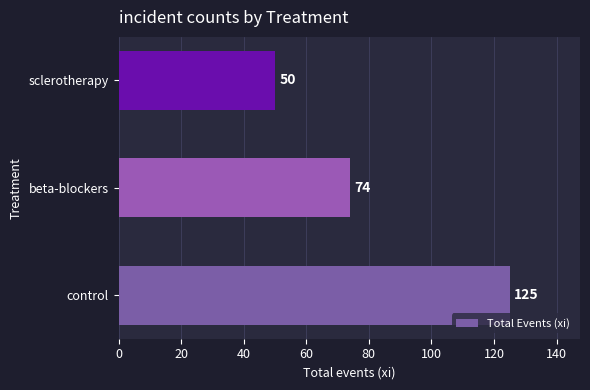

How many values are between 50 and 125?

3